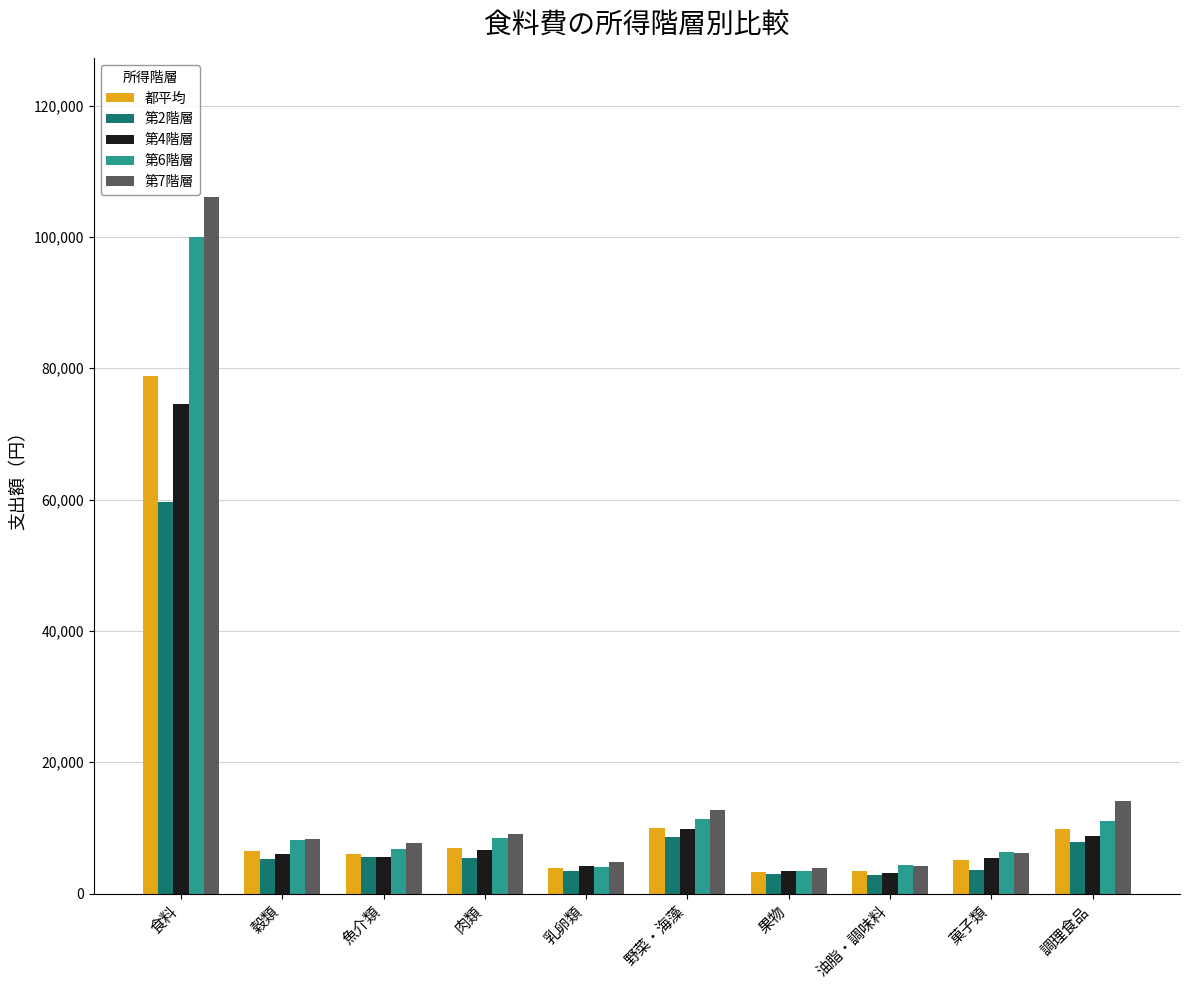

Which category has the highest value across all series?

食料